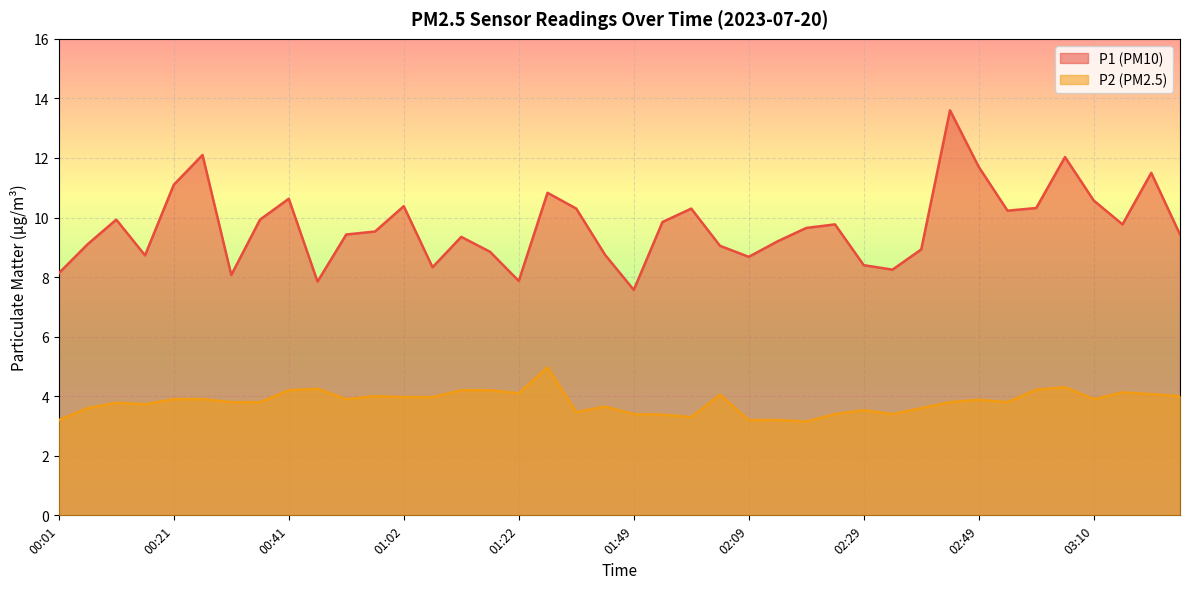

What are all the series names shown in the legend?

P1 (PM10), P2 (PM2.5)